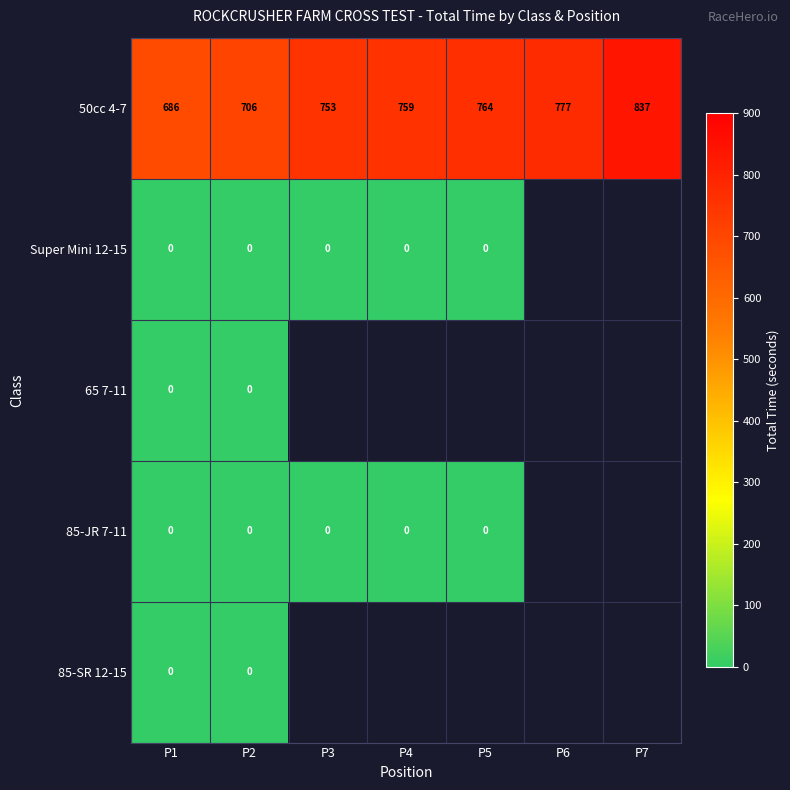

At how many categories does at least one series exceed 773?

2